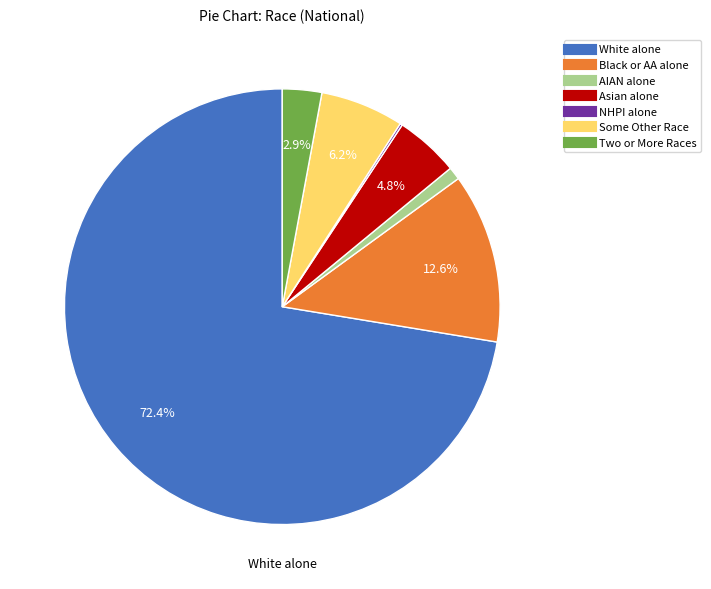

Does any single category account for the majority?

Yes